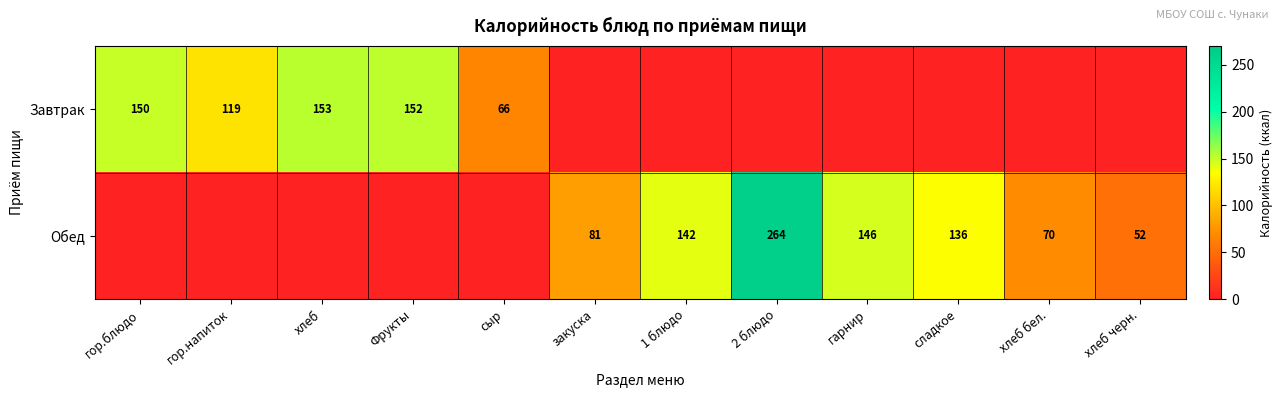

The Обед series shows 87 at гарнир. True or false?

False